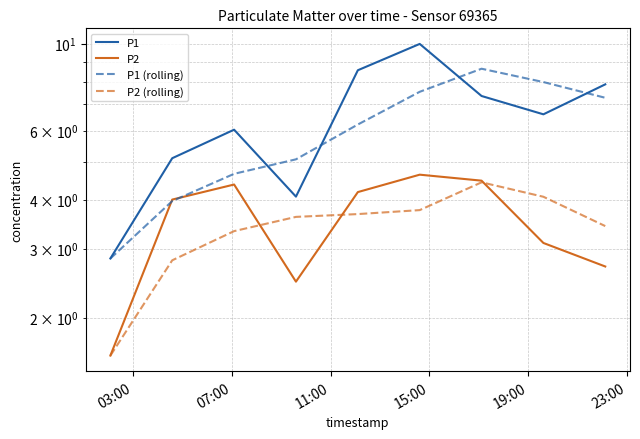

Between which two adjacent categories do P2 and P1 (rolling) first intersect?

03:00 and 07:00